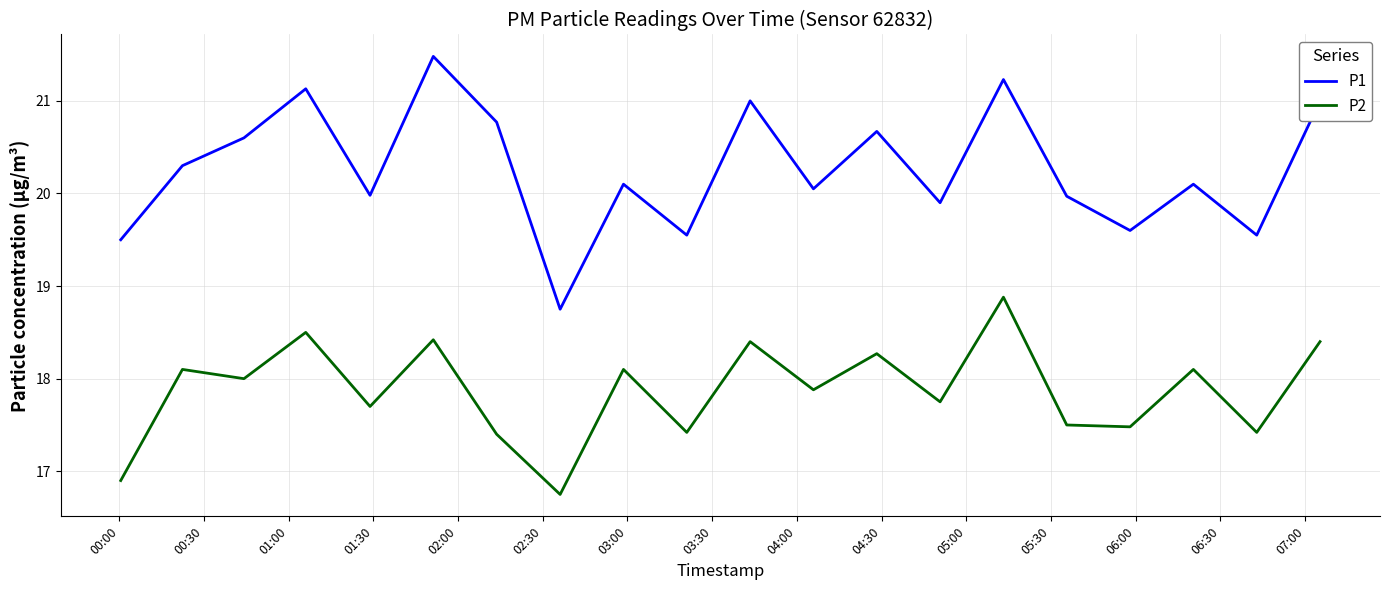

True or false: P1 and P2 intersect in this chart.

False